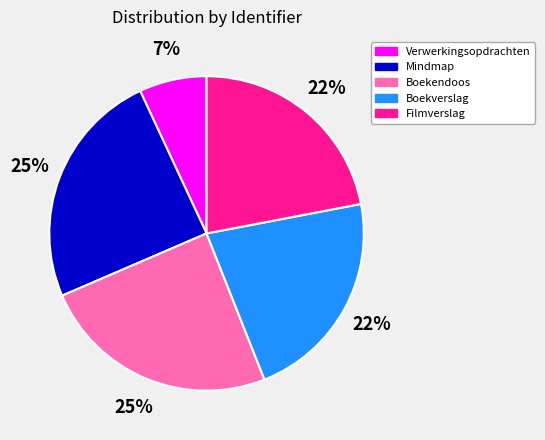

Between Mindmap and Boekverslag, which is larger?

Mindmap